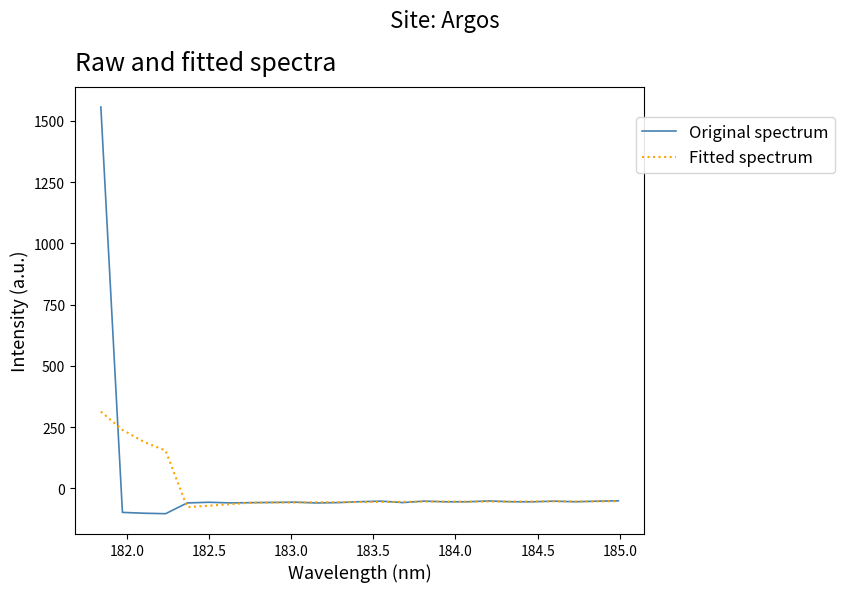

What is the minimum value shown in the chart?

-103.1